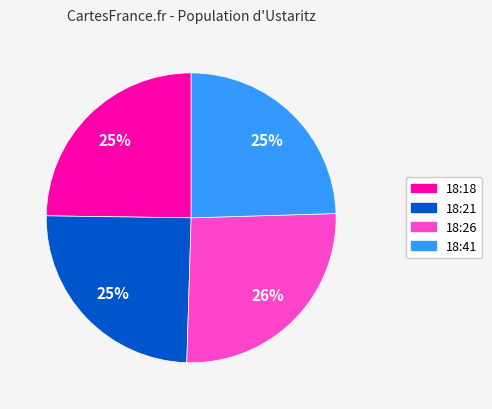

To the nearest percent, what portion does 18:18 represent?

25%